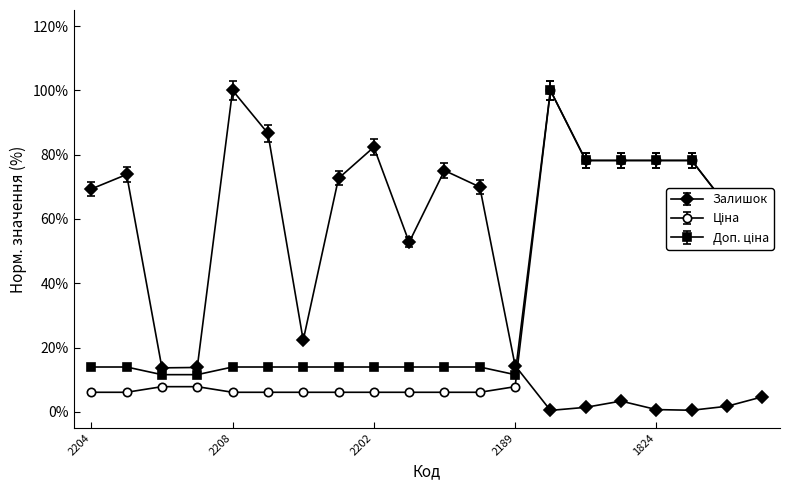

What is the maximum value shown in the chart?

100.0